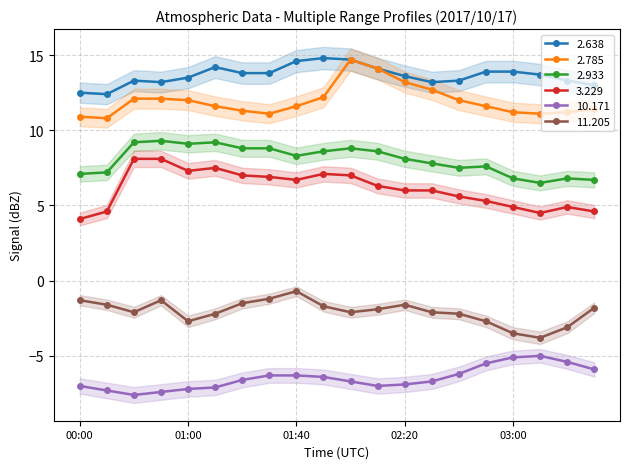

True or false: 3.229 and 10.171 cross at least once.

False